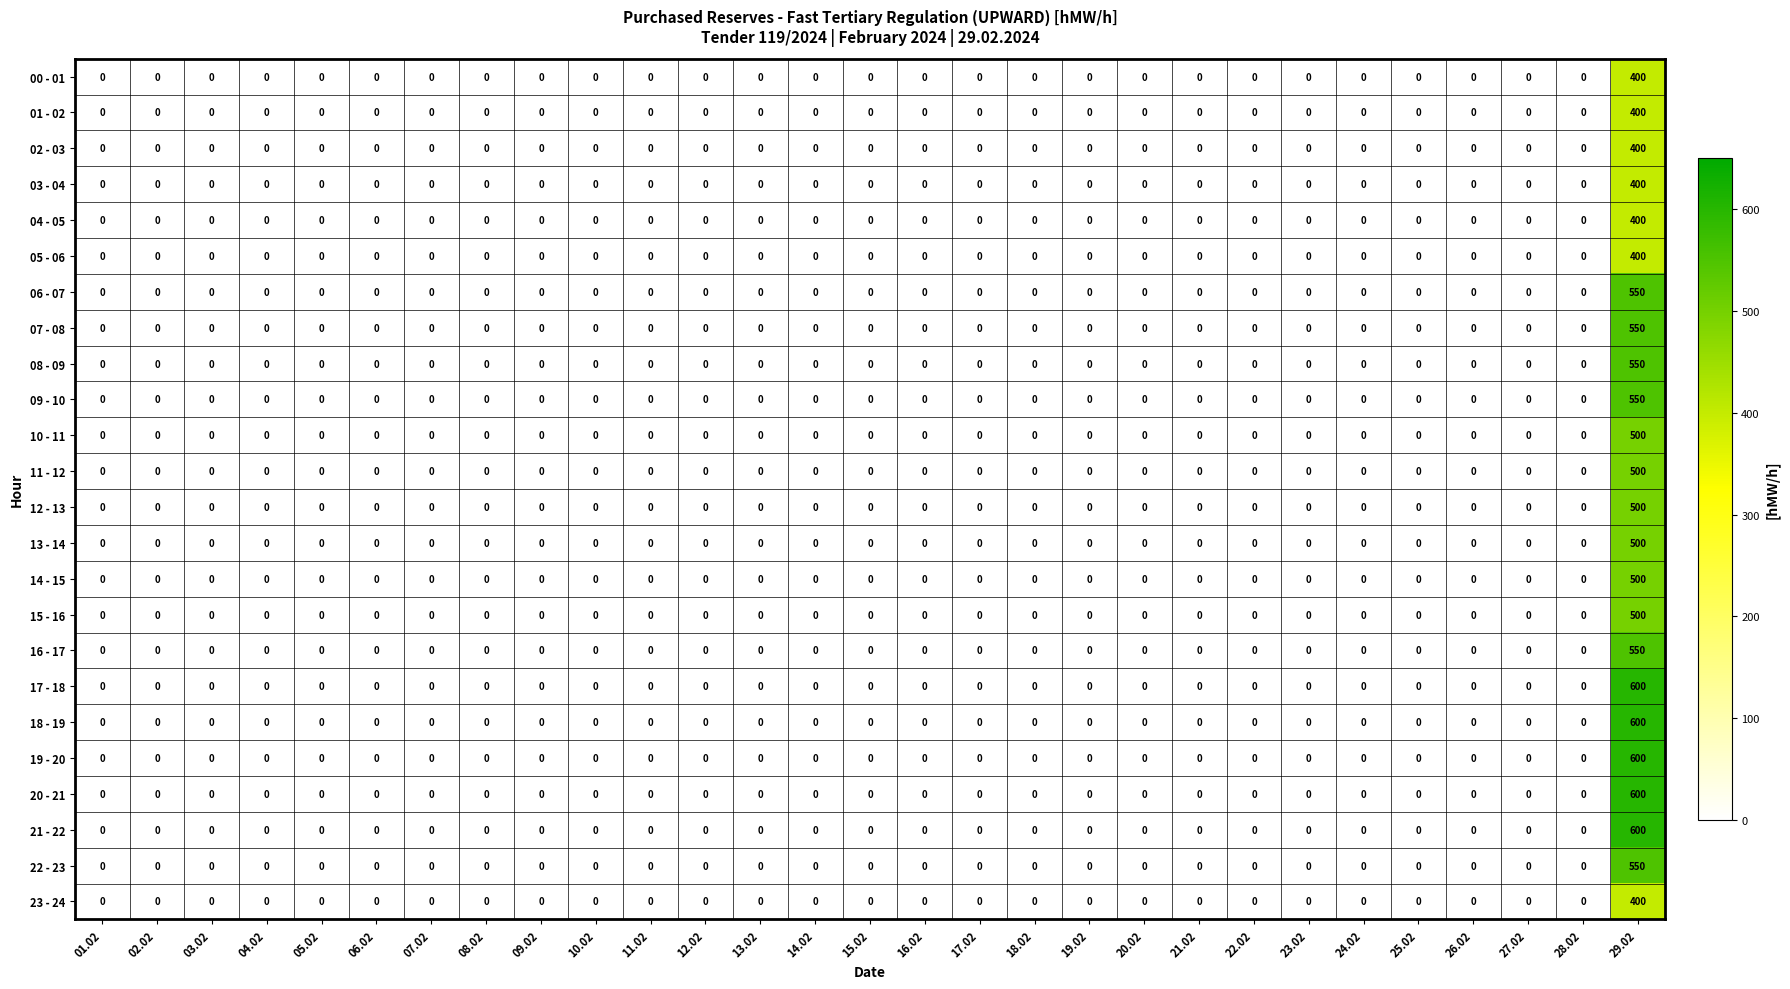

At which category does the chart reach its peak across all series?

29.02